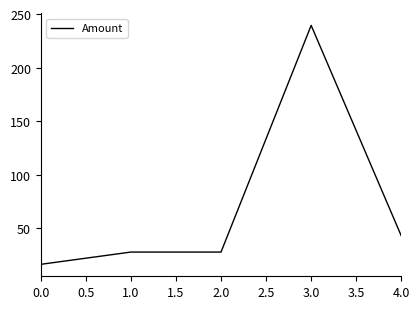

True or false: the data has more than 2 interior local peaks.

False